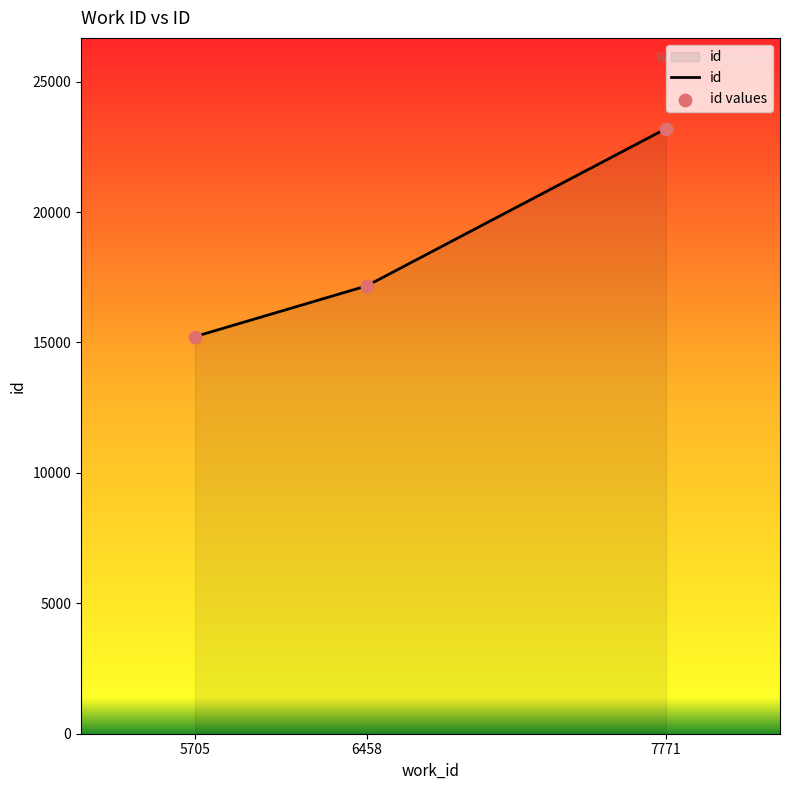

What is the change in value from 5705 to 6458?

+1944